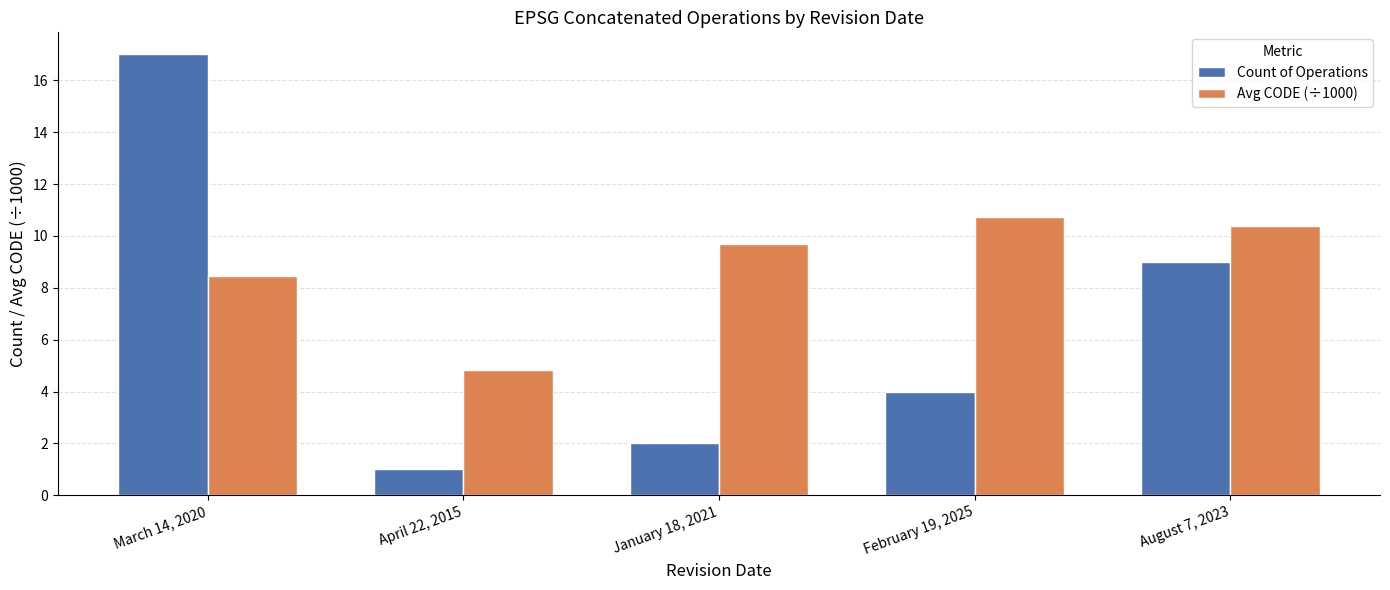

Is it true that Avg CODE (÷1000) equals 10.4 at August 7, 2023?

True